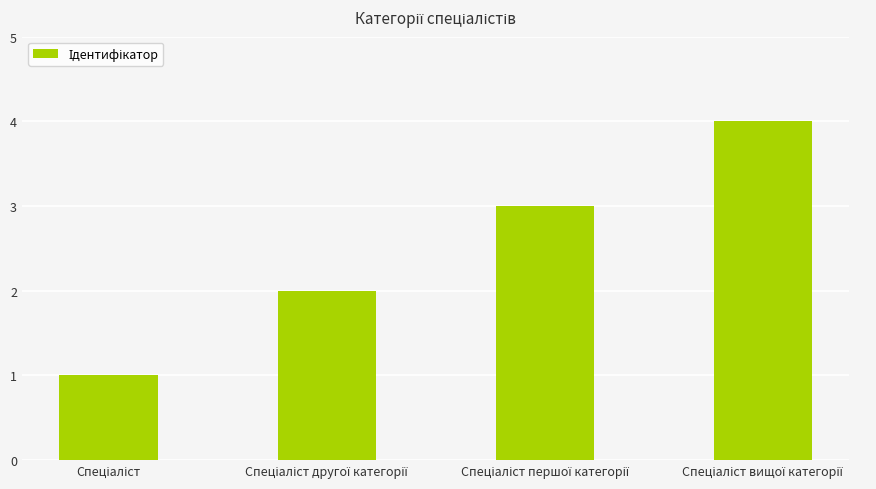

What is the greatest value displayed?

4